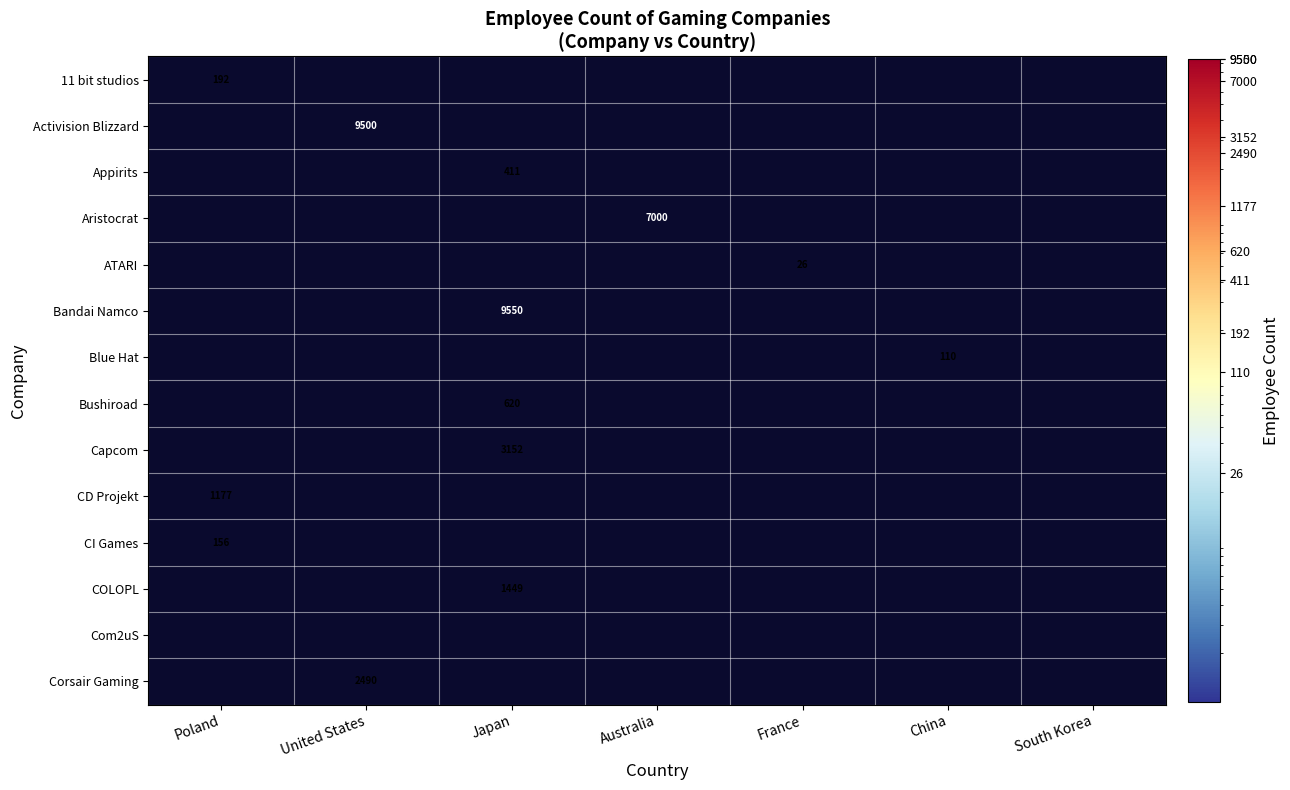

Is it true that COLOPL equals 1449 at Japan?

True